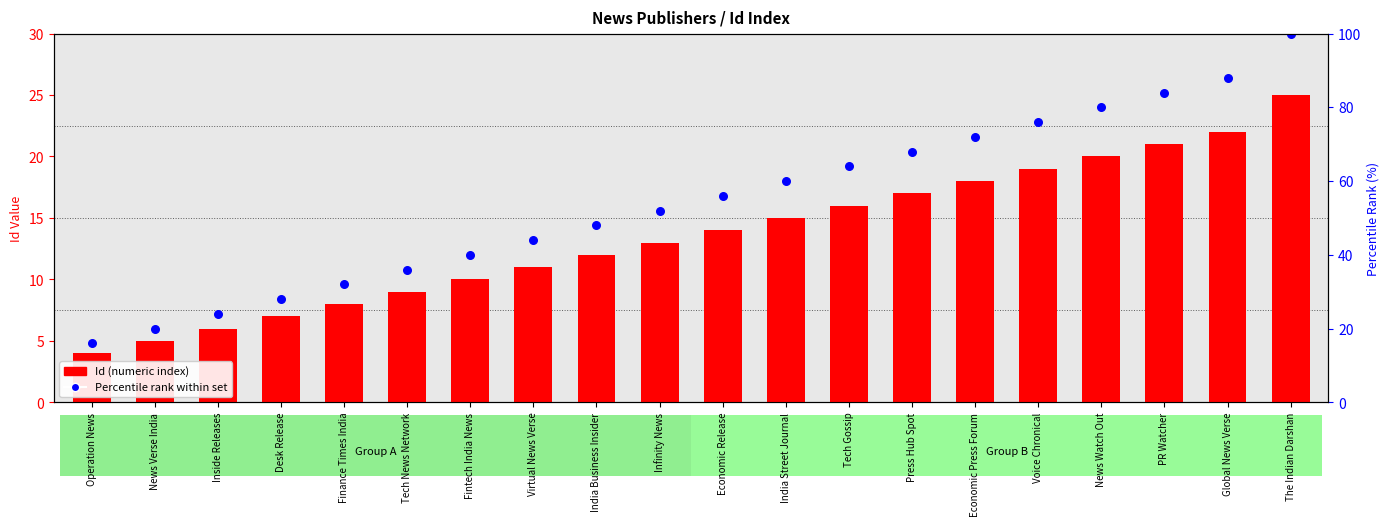

At which category is the sum across all series the highest?

The Indian Darshan